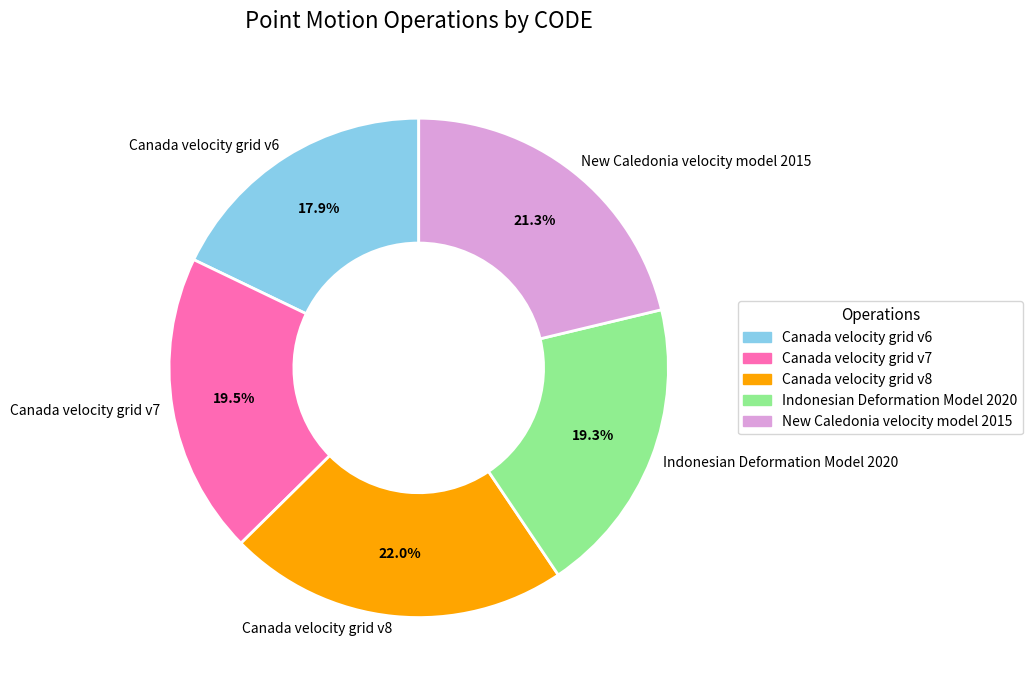

Is there any slice that represents more than half of the pie?

No